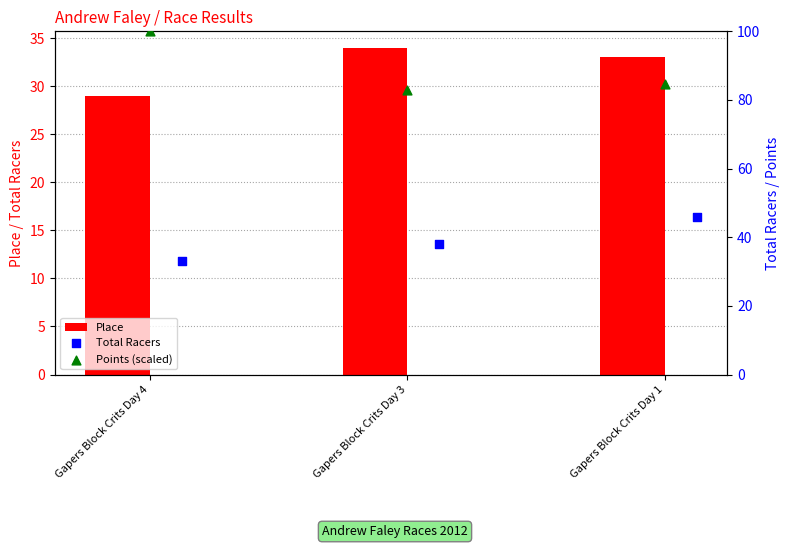

Which series reaches the maximum Y coordinate?

Points (scaled)